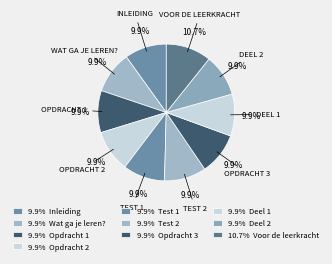

Which slice is the largest?

Voor de leerkracht